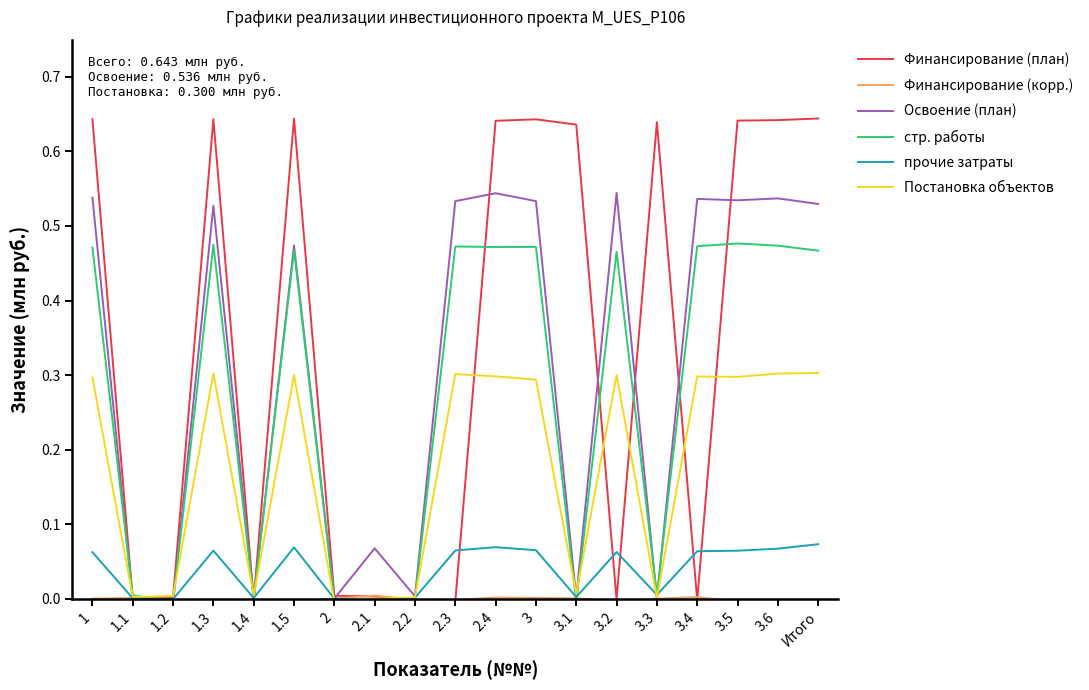

Does the chart have visible grid lines?

No